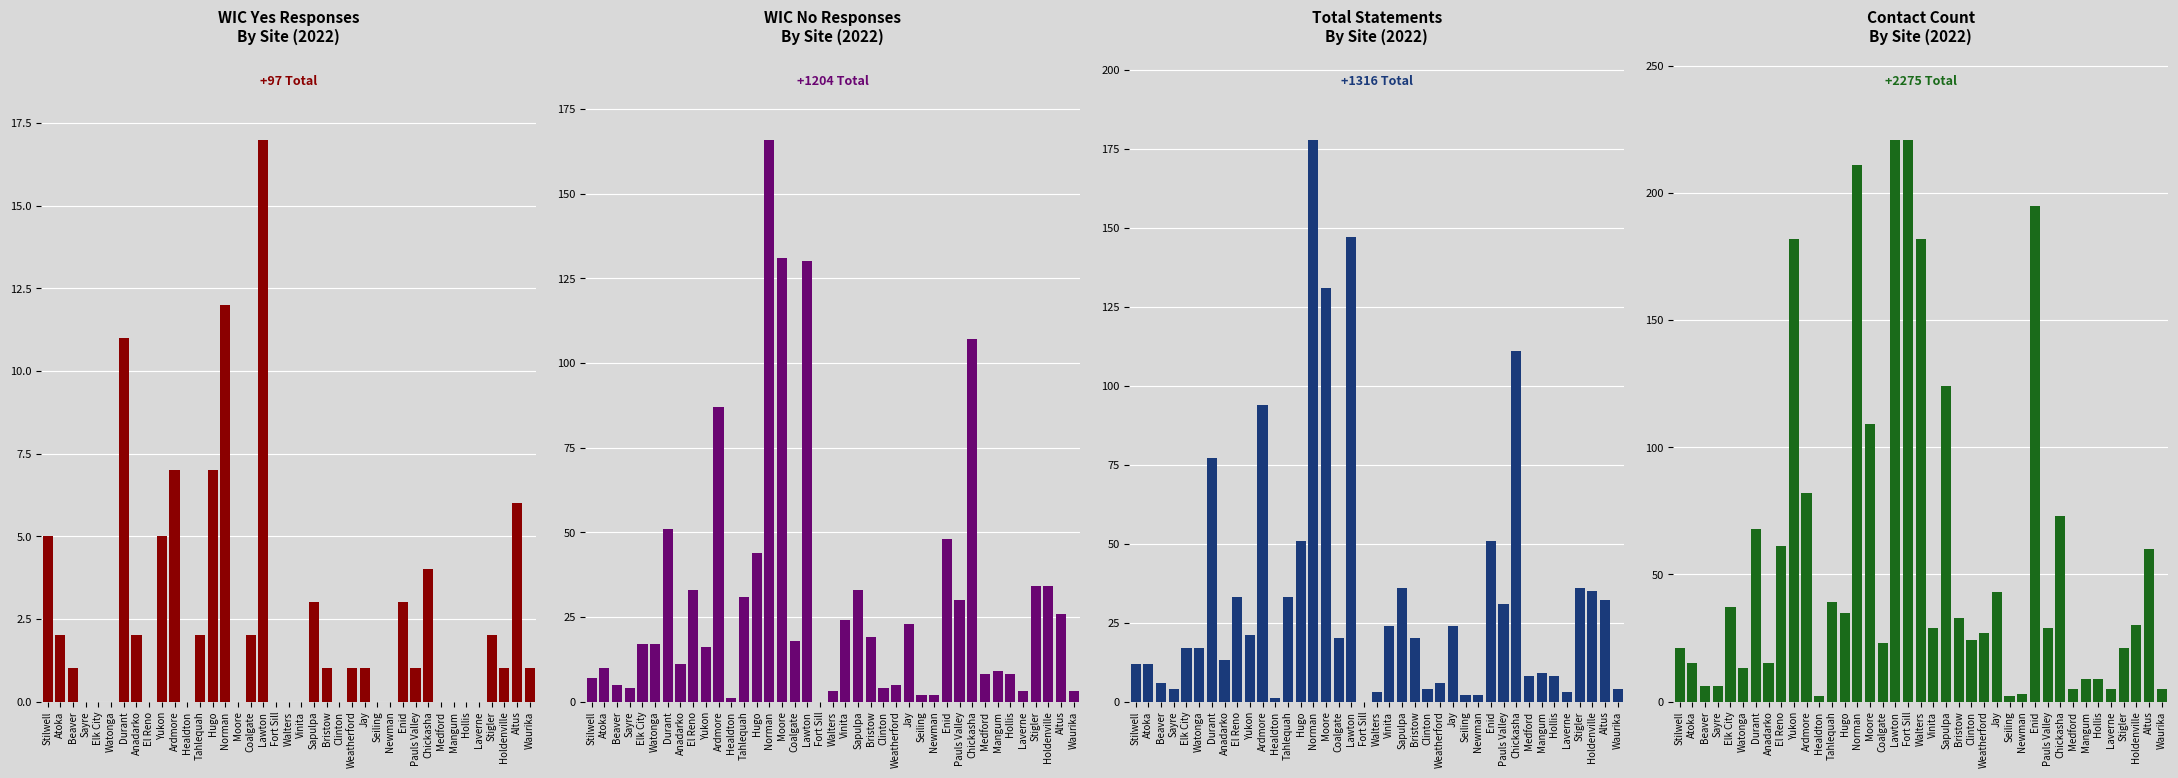

Which has a higher value, Yukon or Weatherford?

Yukon